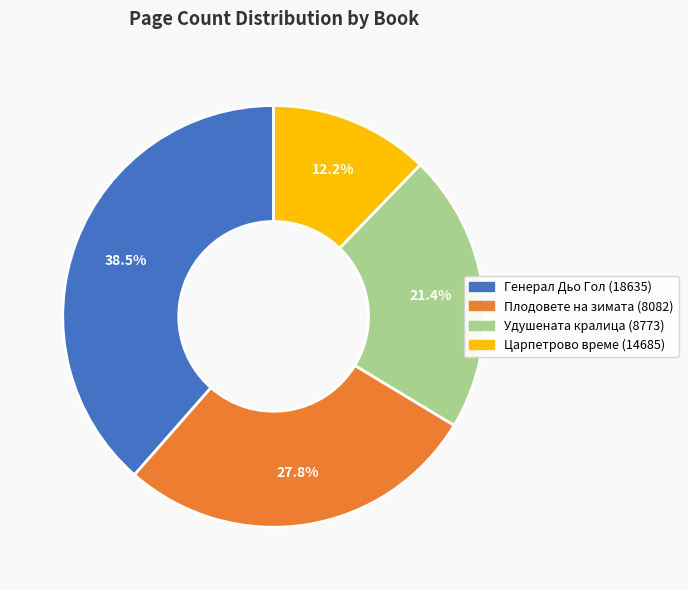

To the nearest percent, what is the combined percentage of Царпетрово време (14685) and Удушената кралица (8773)?

34%